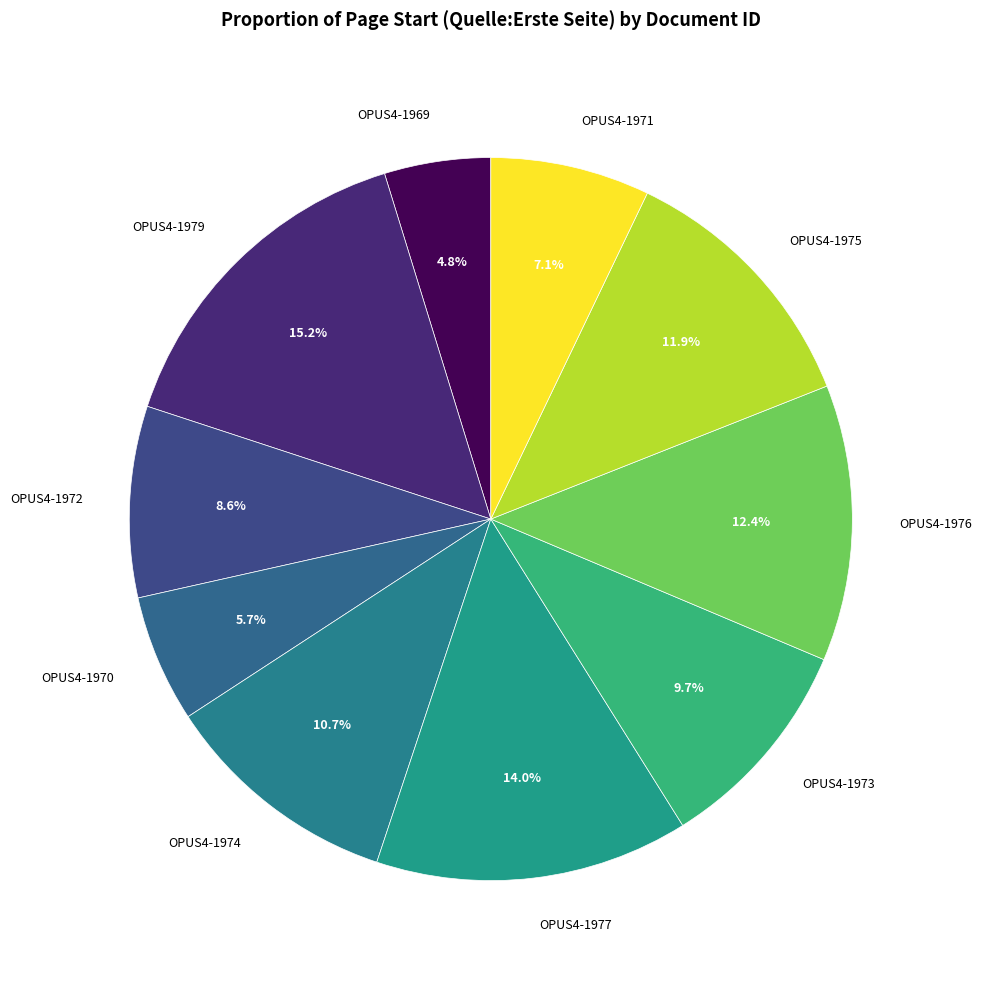

To the nearest percent, what is the difference between the largest and smallest slice percentages?

10%